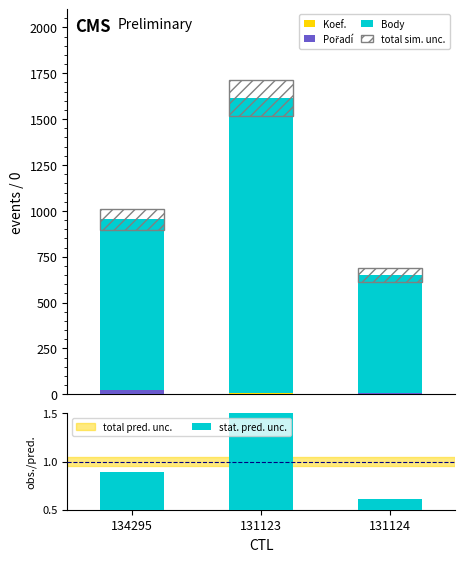

Rank the series at 131123 from highest to lowest value.

Body, total sim. unc., Koef., Pořadí, stat. pred. unc.